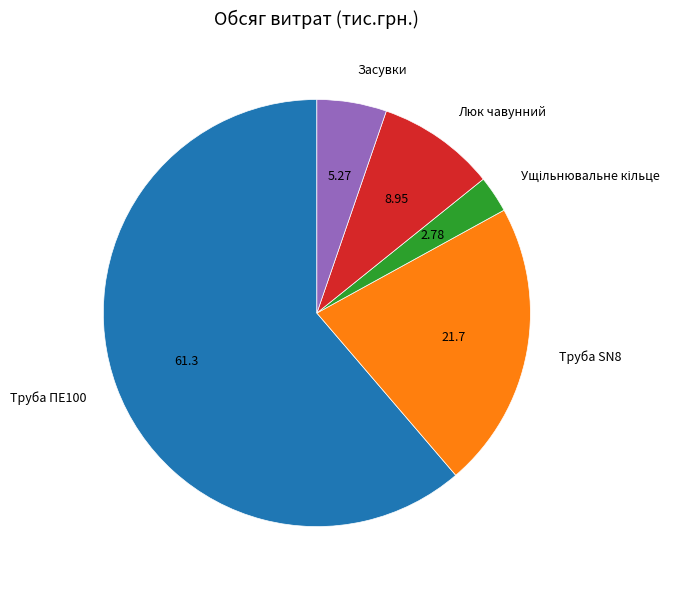

Does Труба ПЕ100 account for over 50% of the chart?

Yes